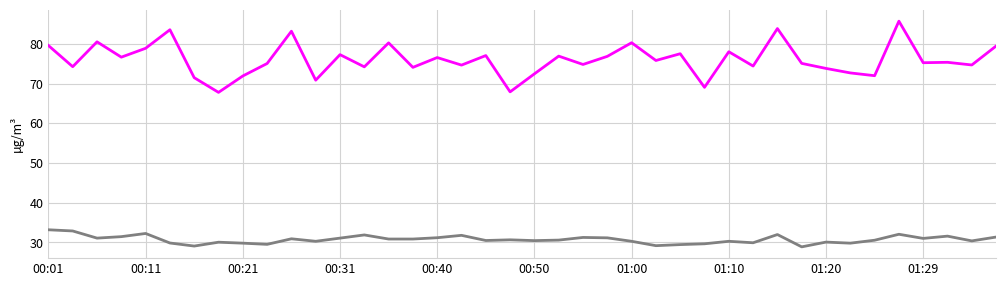

What is the minimum value shown in the chart?

28.9